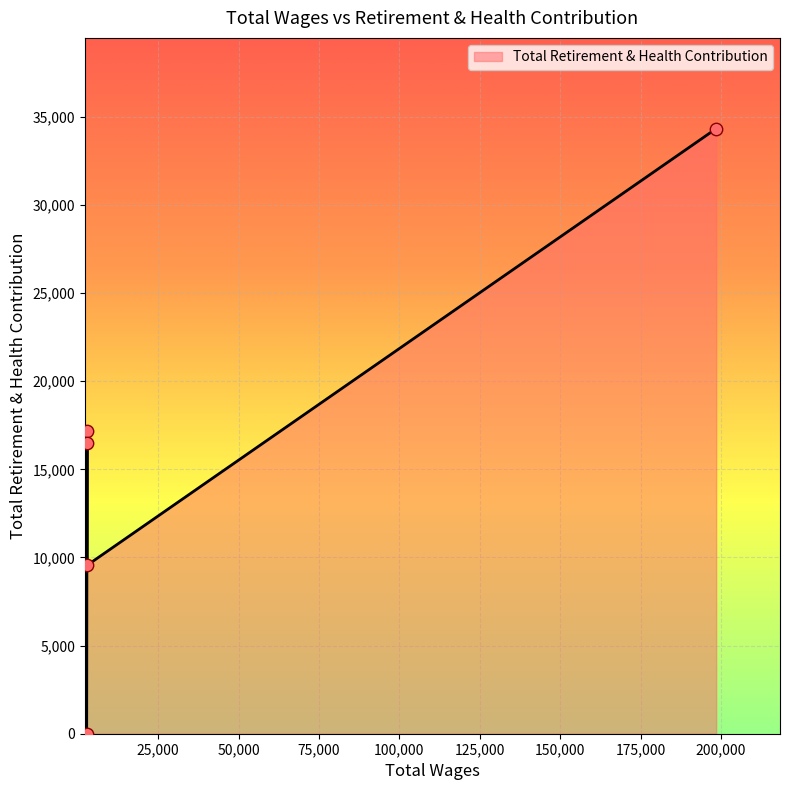

What is the ratio of the value at 2880.0 to the value at 2880.0?

1.7